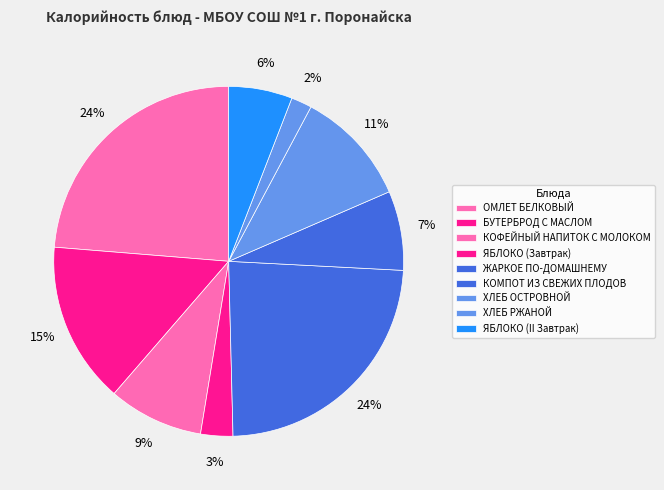

Count the number of slices in the pie.

9